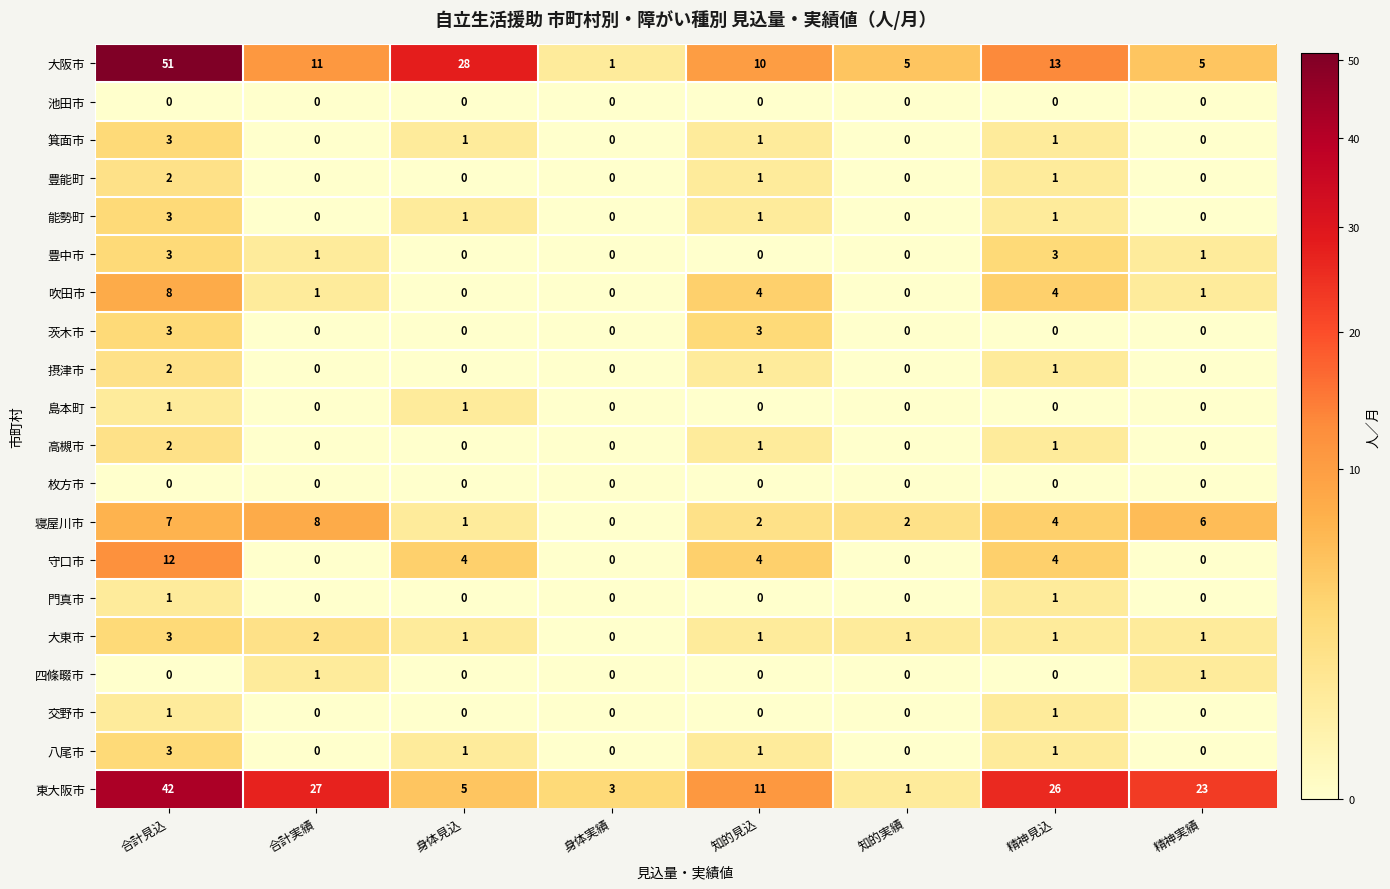

The 寝屋川市 series shows 4 at 精神見込. True or false?

True